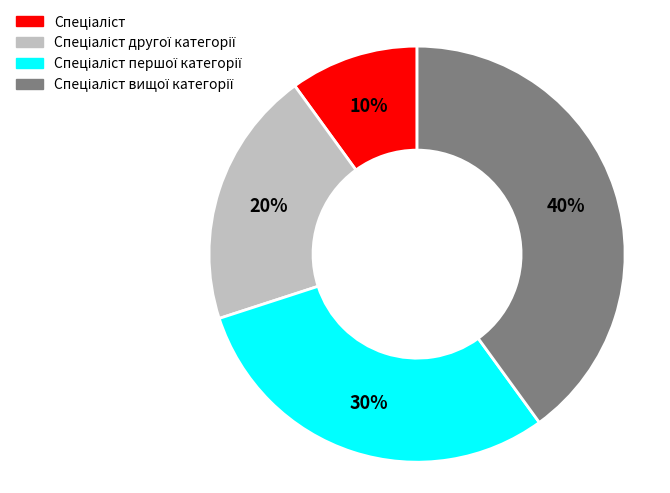

Is there any slice that represents more than half of the pie?

No